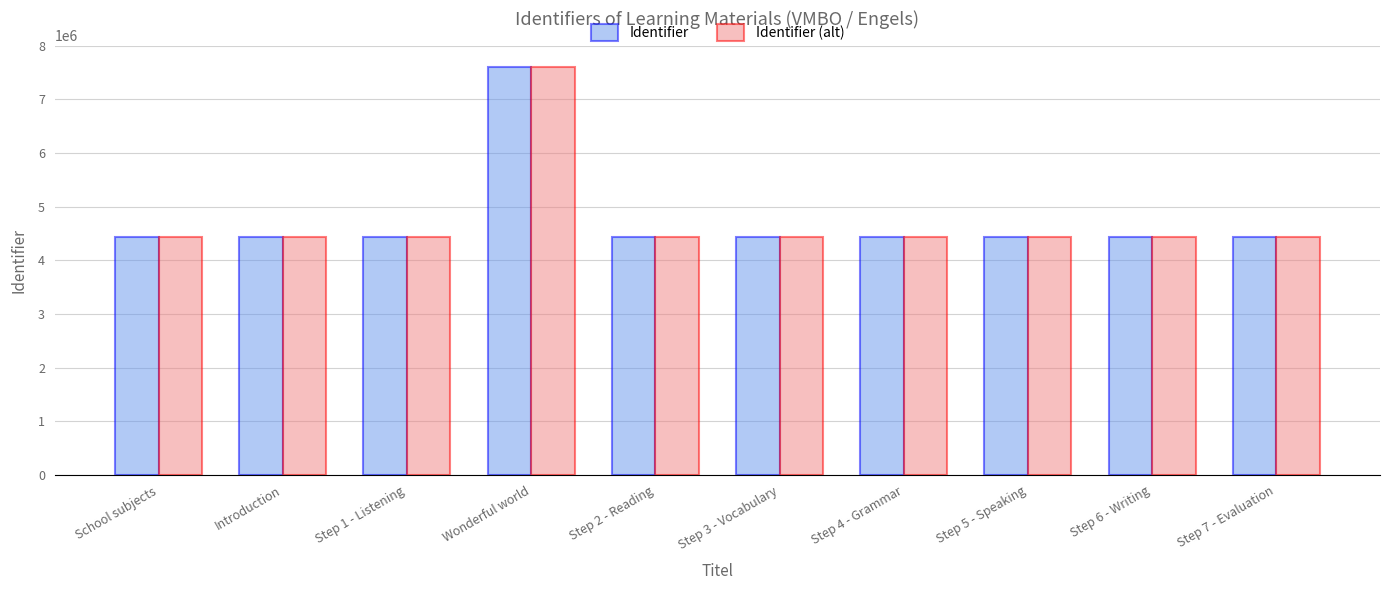

What value does the Identifier (alt) series have at Introduction, to the nearest 100?

4432400